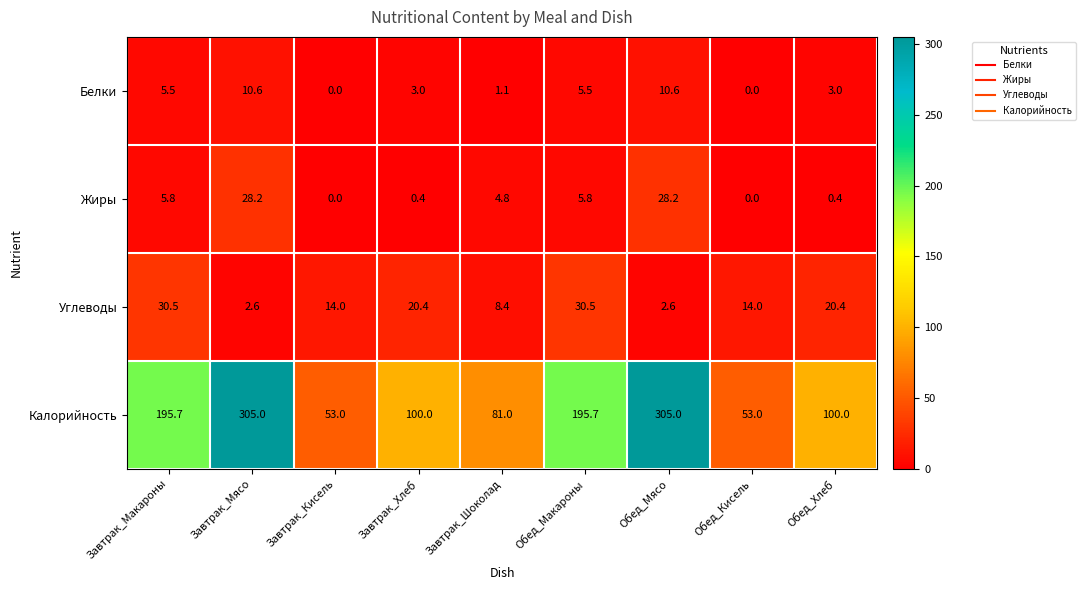

Between Завтрак_Мясо and Обед_Макароны, which series saw the biggest shift?

Калорийность